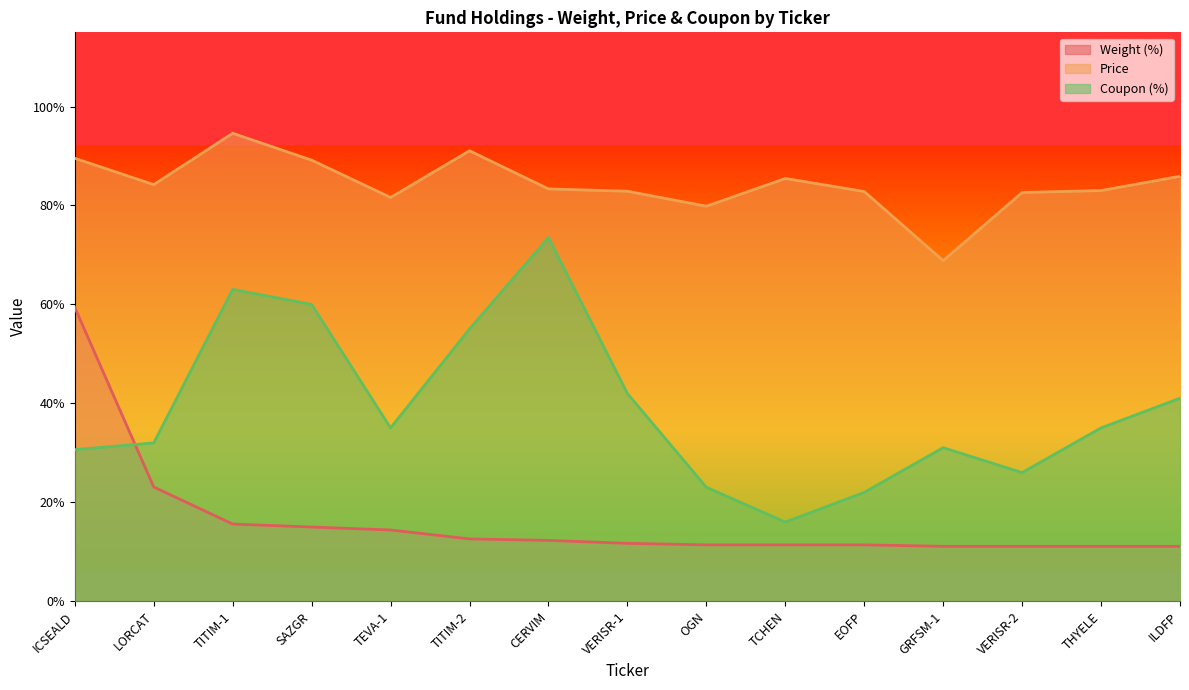

At which category does Price reach its first local peak?

TITIM-1